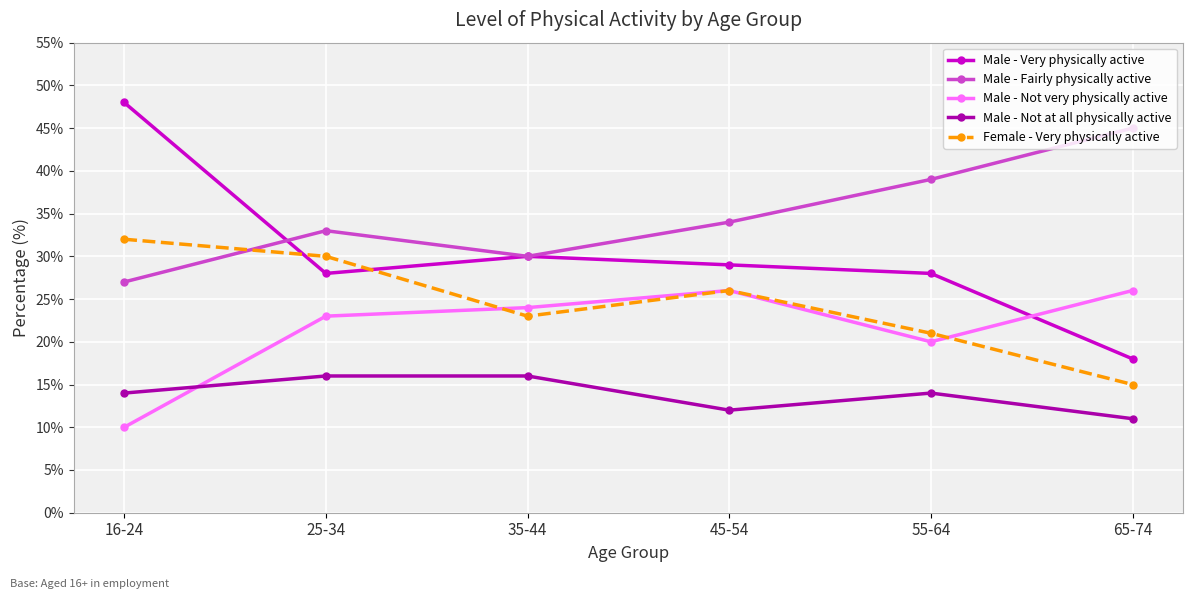

Which series has the largest total across all categories?

Male - Fairly physically active